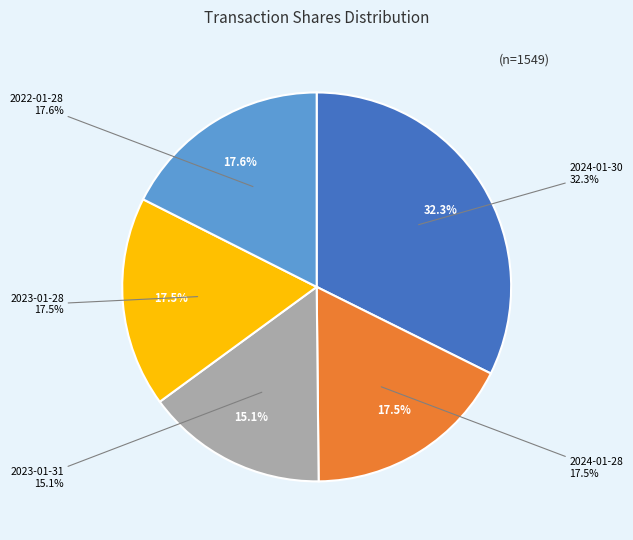

Which slice is the largest?

2024-01-30